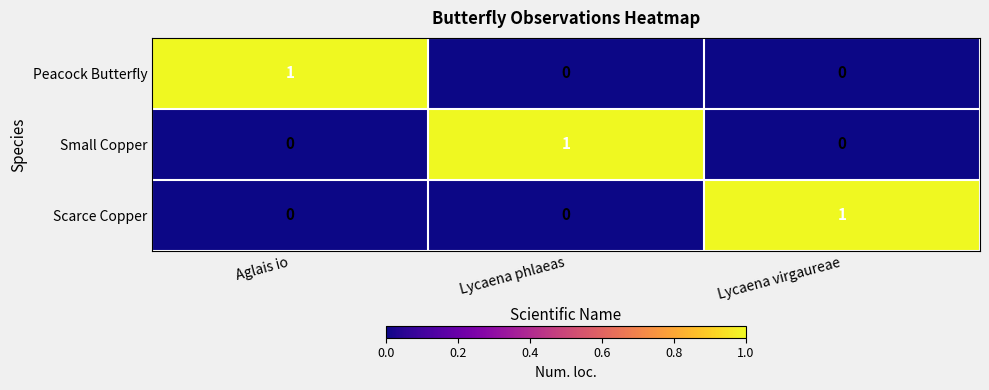

At how many categories does at least one series exceed 0?

3